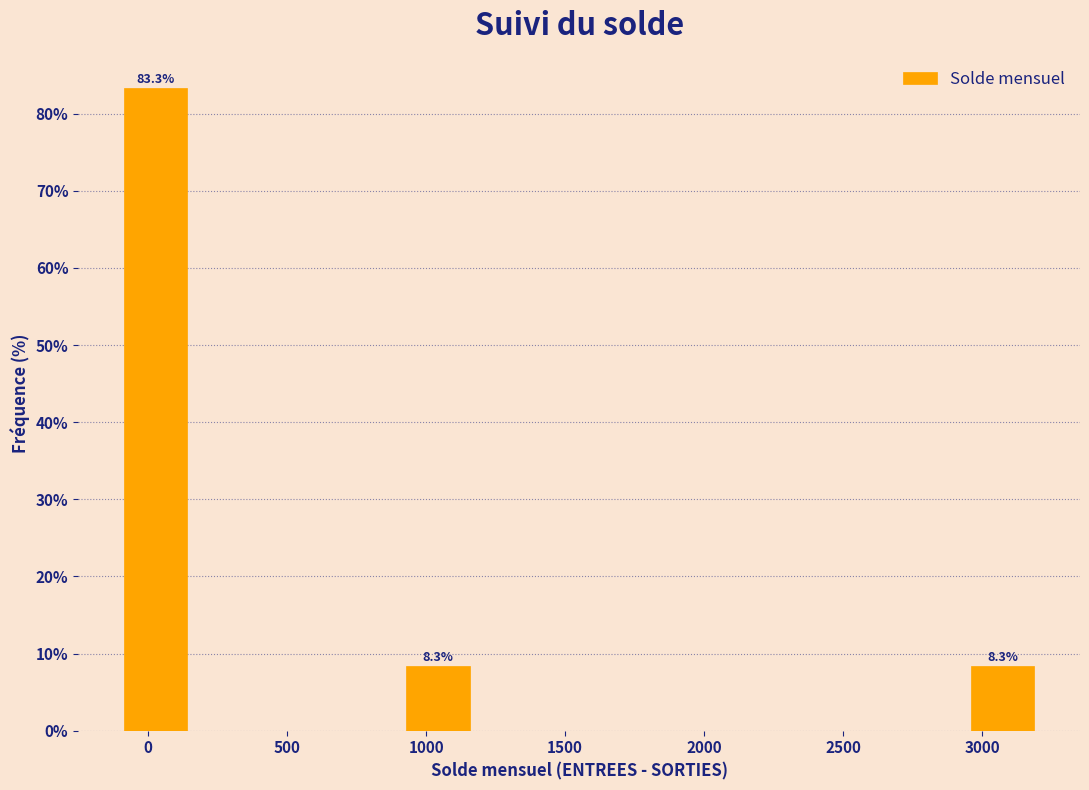

Over which range of the x-axis is the bar tallest?

-100 to 150